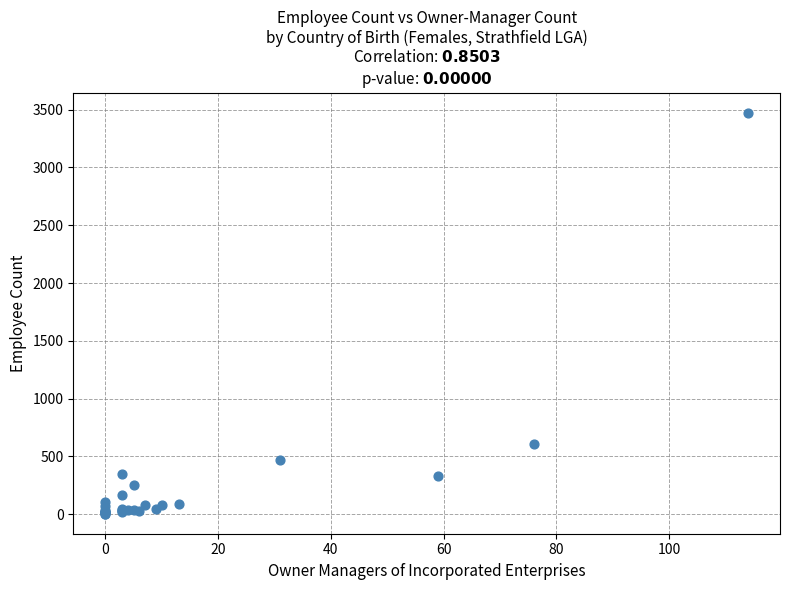

What Y value in the scatter plot is closest to 1738?

609